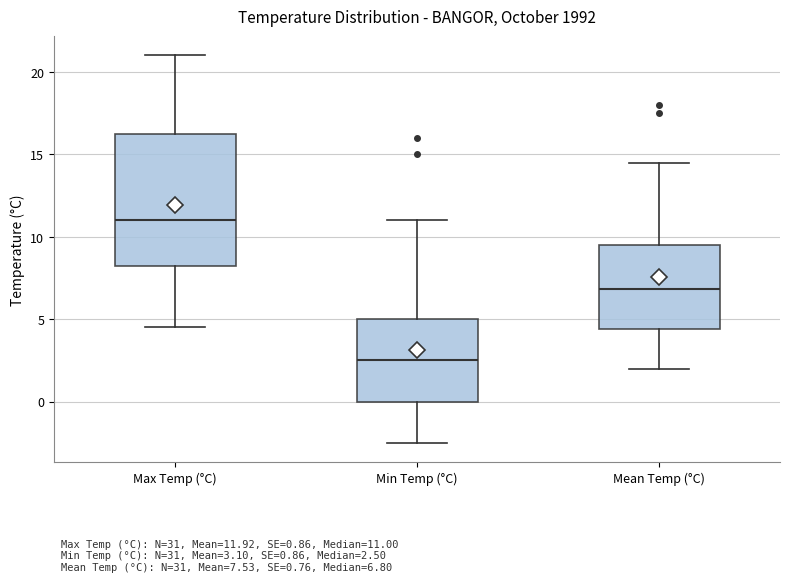

Which box has the lowest median line?

Min Temp (°C)